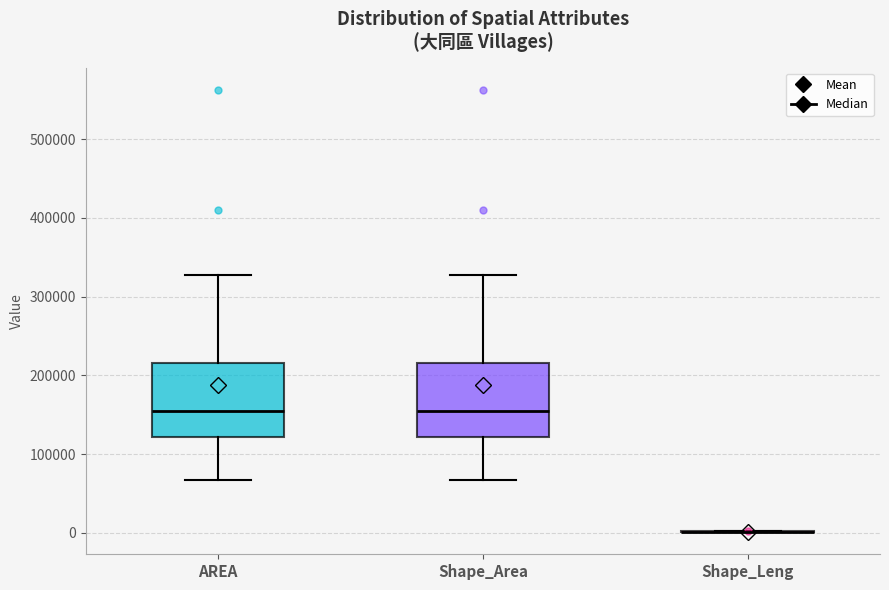

Reading left to right, read every box against the y-axis: the position of its median line, the range the box covers, and the ends of its whiskers. The values are not printed on the chart, so give them approximately, as read against the axis.

AREA: median 160000, box 120000 to 220000, whiskers 70000 to 330000
Shape_Area: median 160000, box 120000 to 220000, whiskers 70000 to 330000
Shape_Leng: box collapsed to a line at 0, whiskers 0 to 0